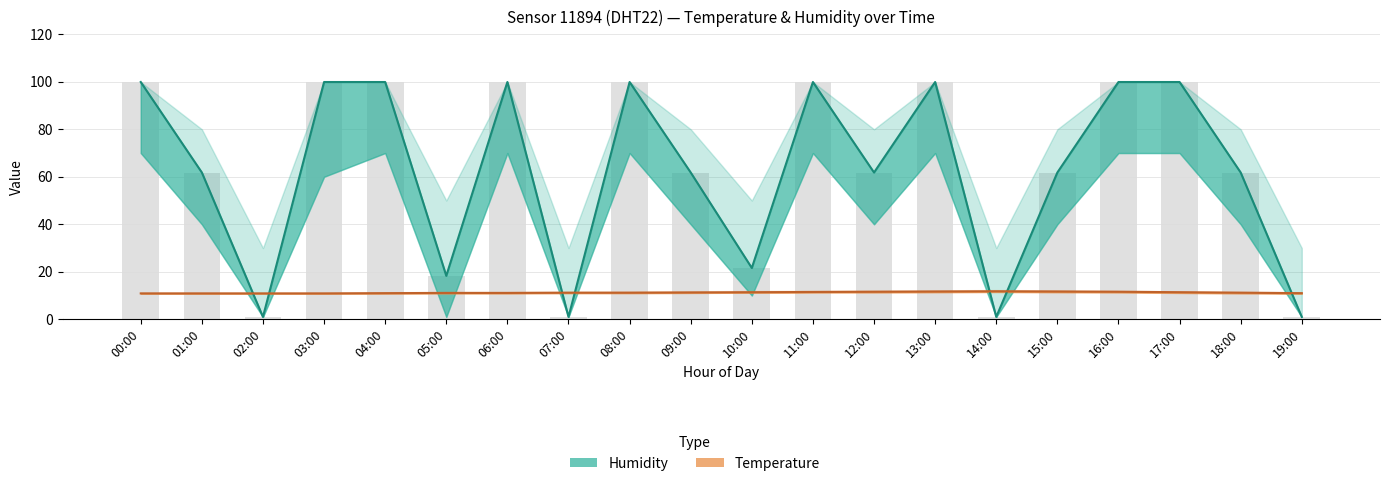

What position from the left is 17:00?

18